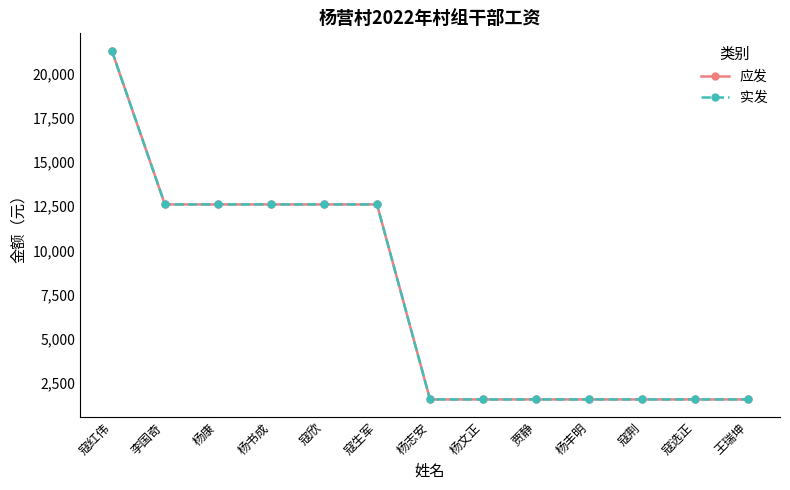

At which category is the sum across all series the highest?

寇红伟